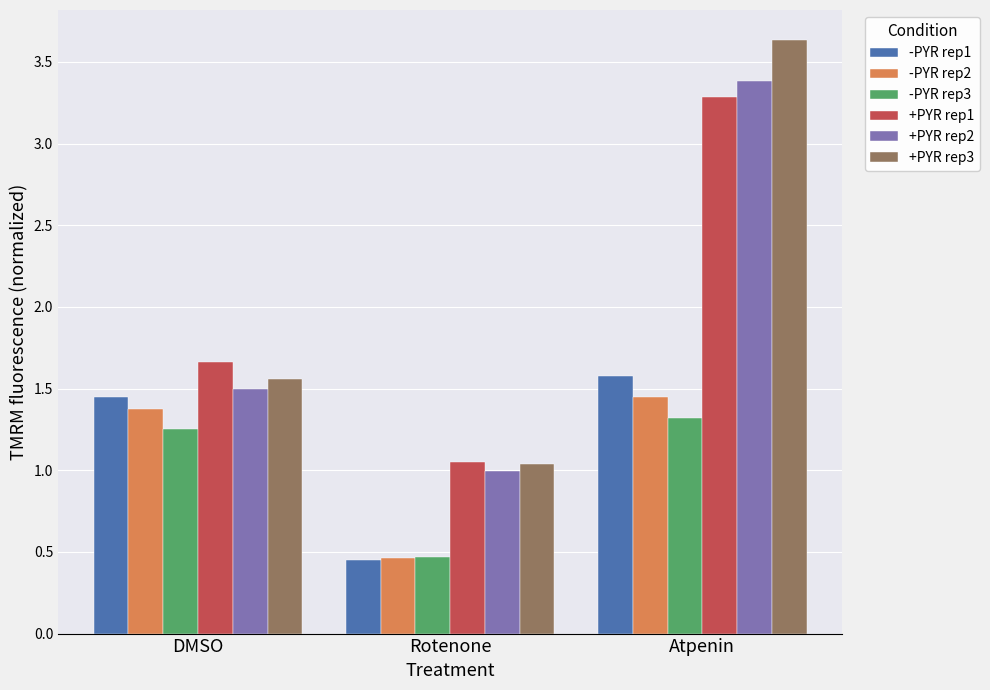

Which label corresponds to the largest value in the chart?

Atpenin